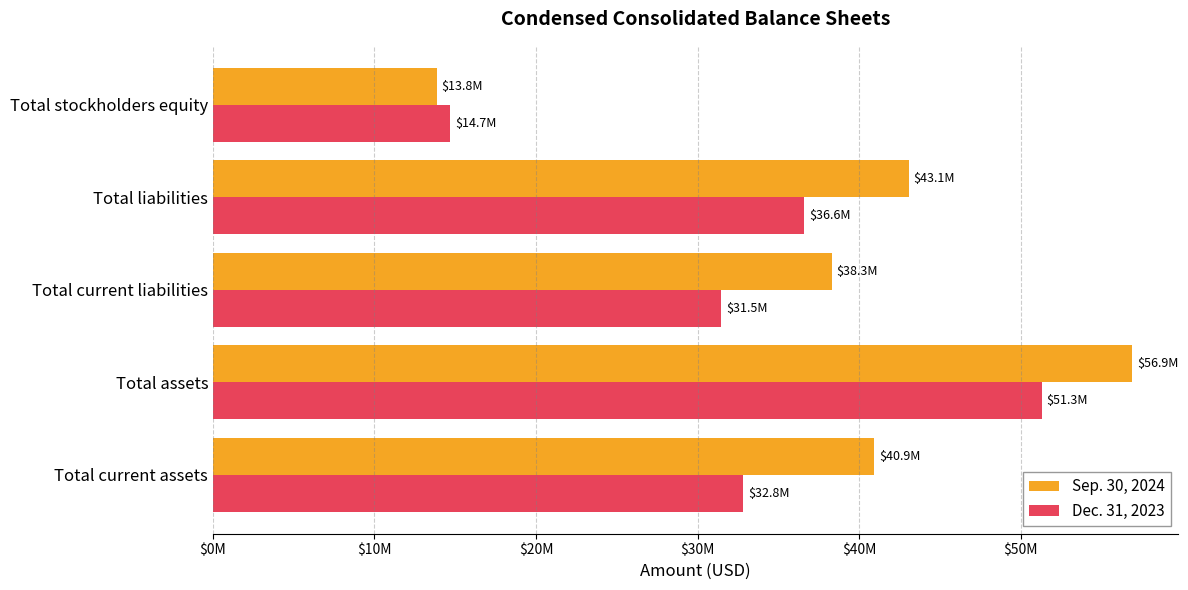

Which series has the largest total across all categories?

Sep. 30, 2024